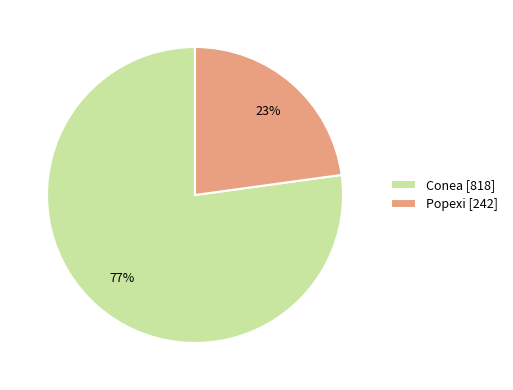

How many segments does this pie chart have?

2